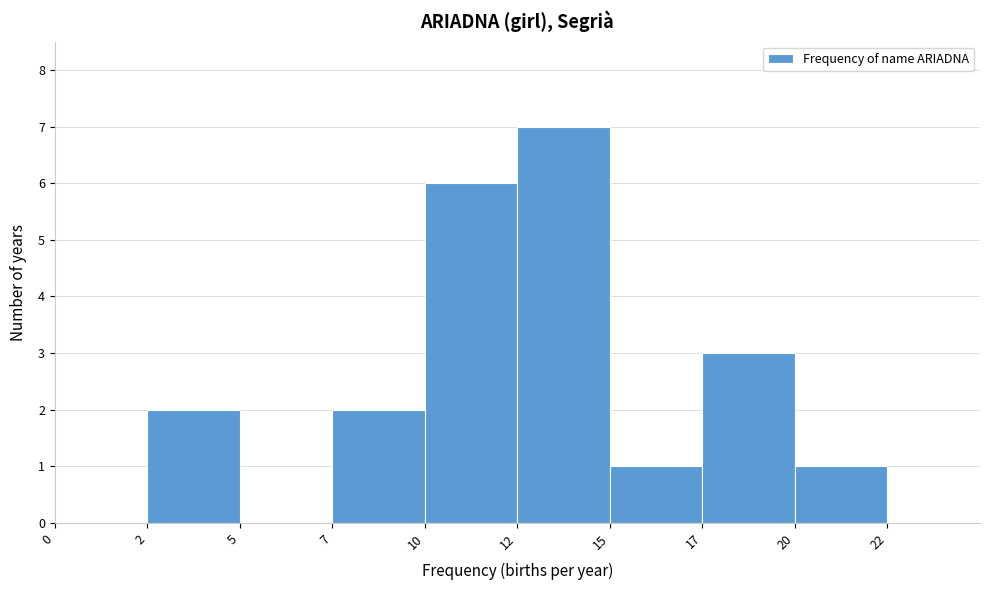

Reading left to right, transcribe all the data shown in this chart.

0=0	2=2	5=0	7=2	10=6	12=7	15=1	17=3	20=1	22=0